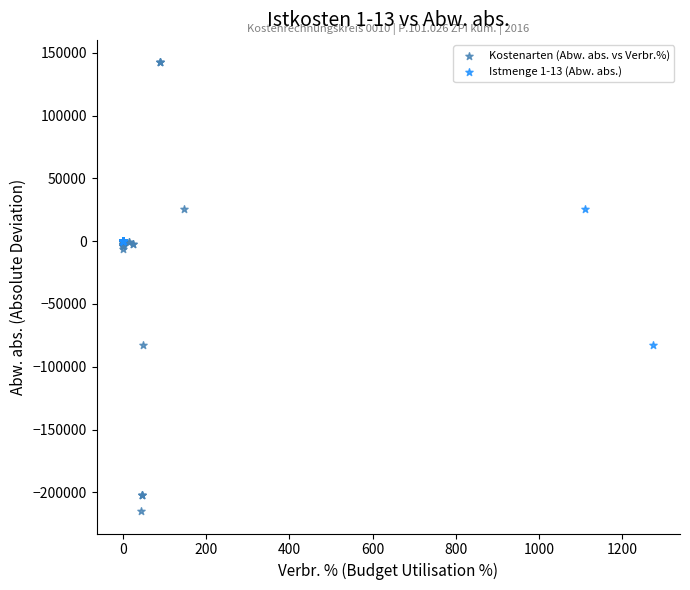

Which series reaches the minimum Y coordinate?

Kostenarten (Abw. abs. vs Verbr.%)